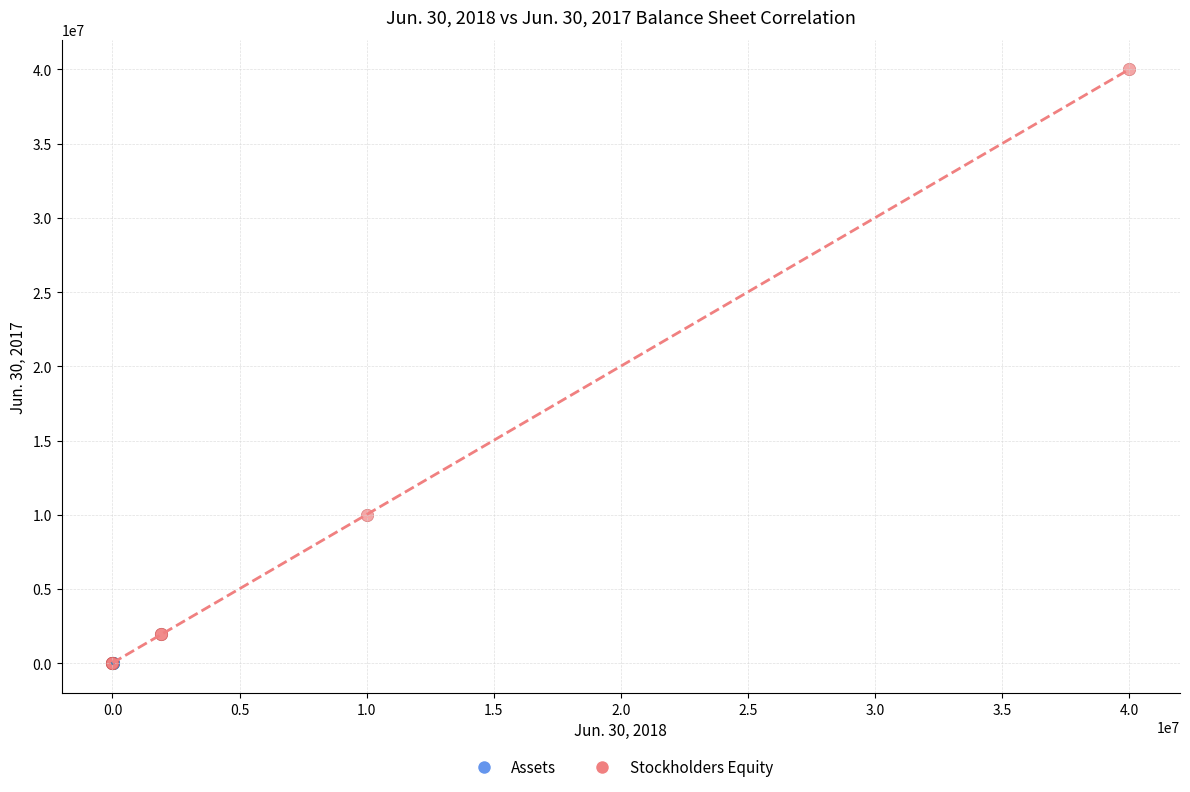

Which series contains the highest Y value?

Stockholders Equity